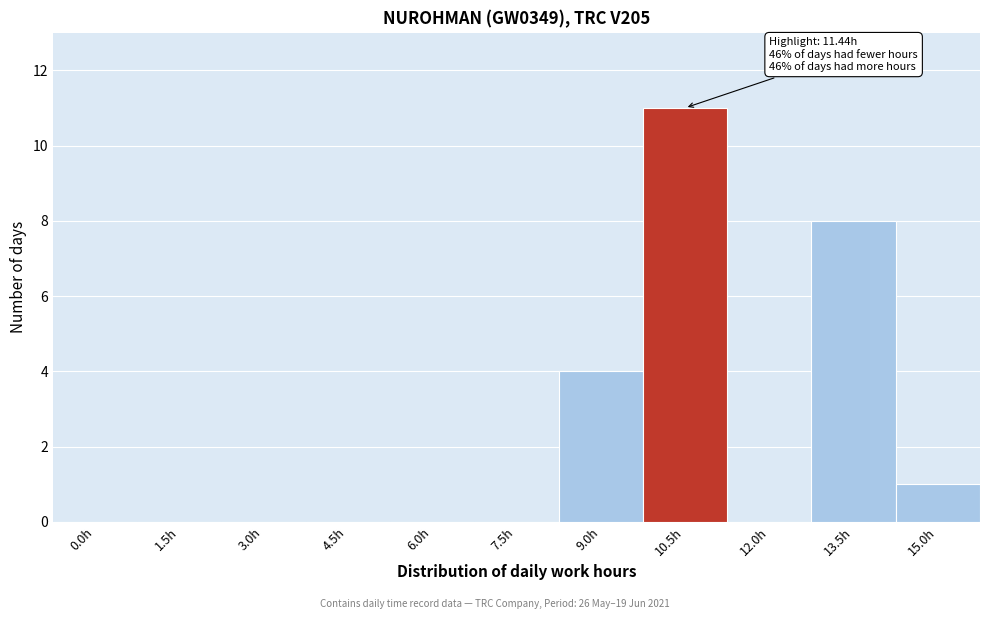

Reading left to right, what are all the values shown in this chart?

0.0h=0	1.5h=0	3.0h=0	4.5h=0	6.0h=0	7.5h=0	9.0h=4	10.5h=11	12.0h=0	13.5h=8	15.0h=1